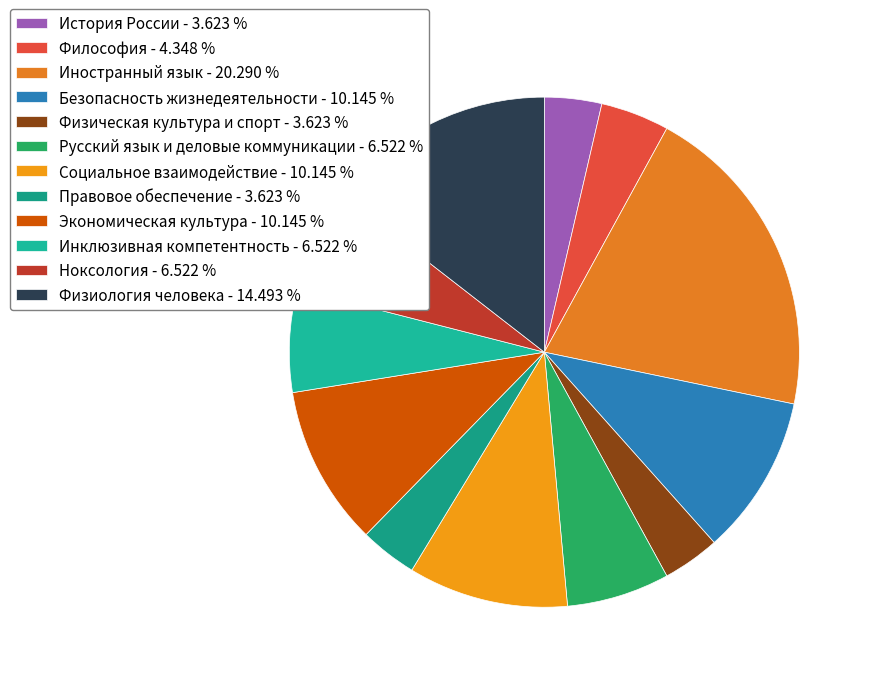

Approximately how many times larger is the value at Безопасность жизнедеятельности compared to Правовое обеспечение?

2.8